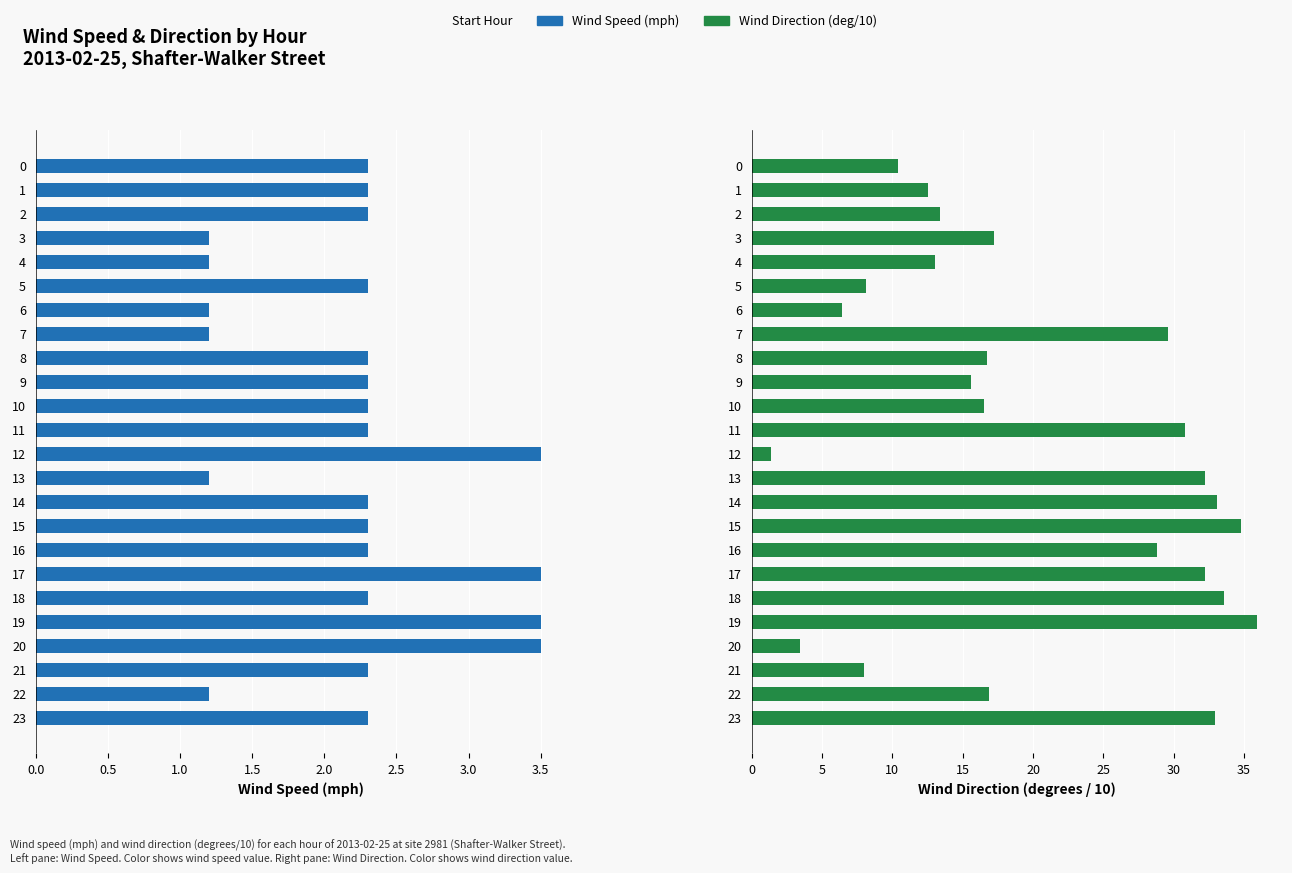

List the series in order of their overall mean, highest first.

Wind Direction (deg/10), Wind Speed (mph)